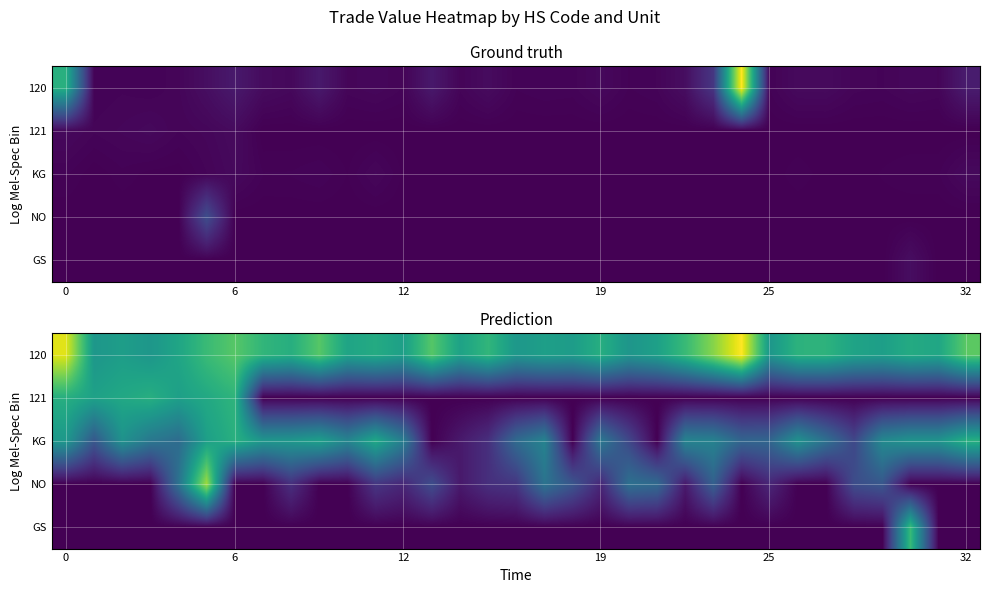

What is the difference between the second highest and second lowest values in the KG series?

6.5